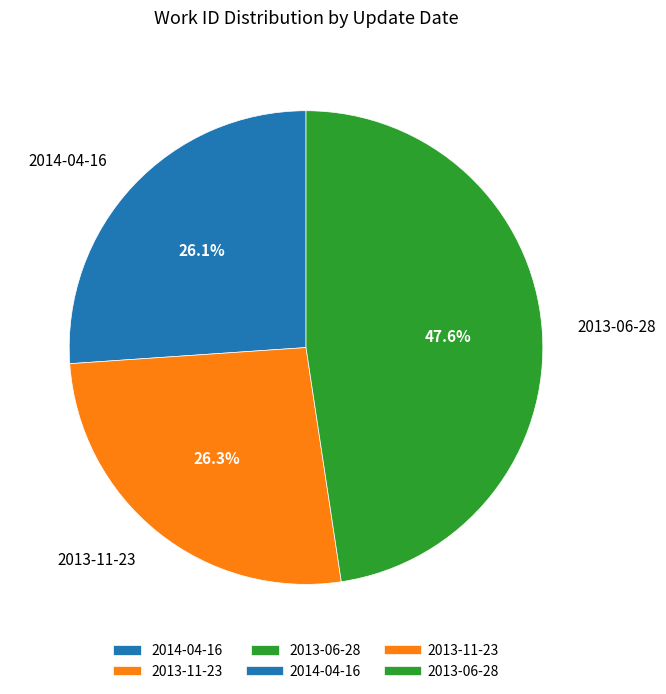

Count the number of slices in the pie.

3